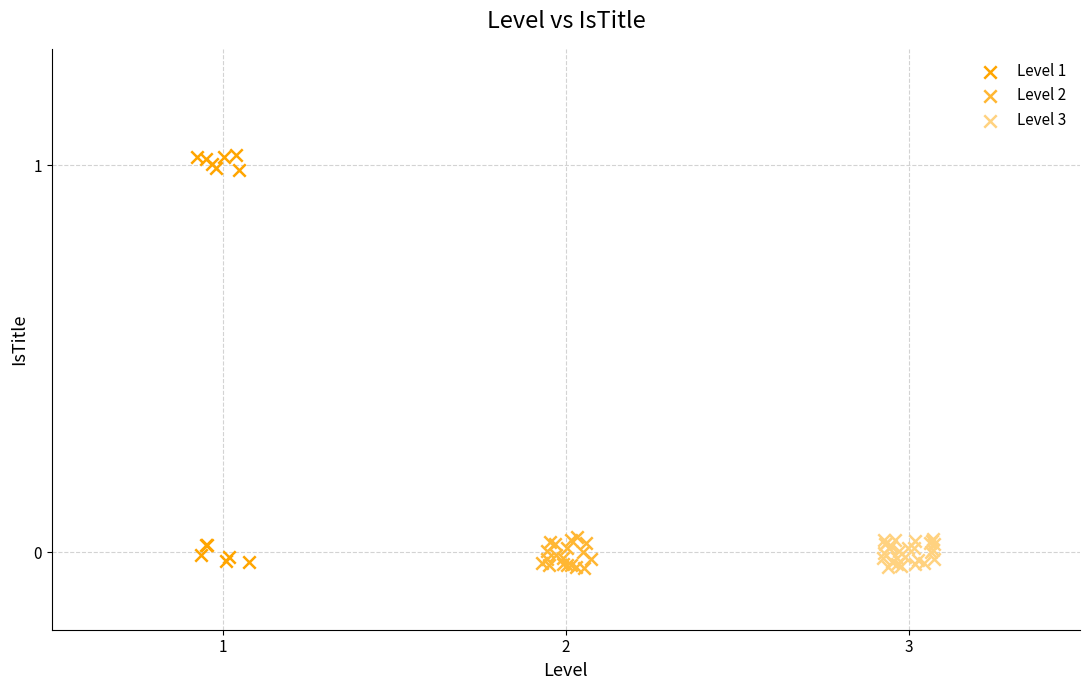

Which series has the widest spread of Y values?

Level 1